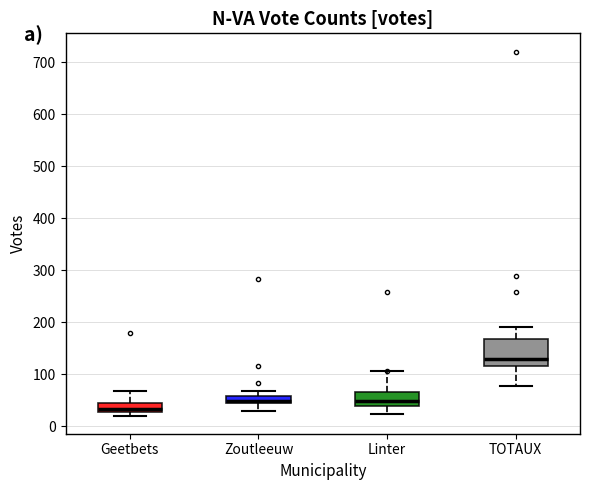

Which box is the tallest, from its lower edge to its upper edge?

TOTAUX